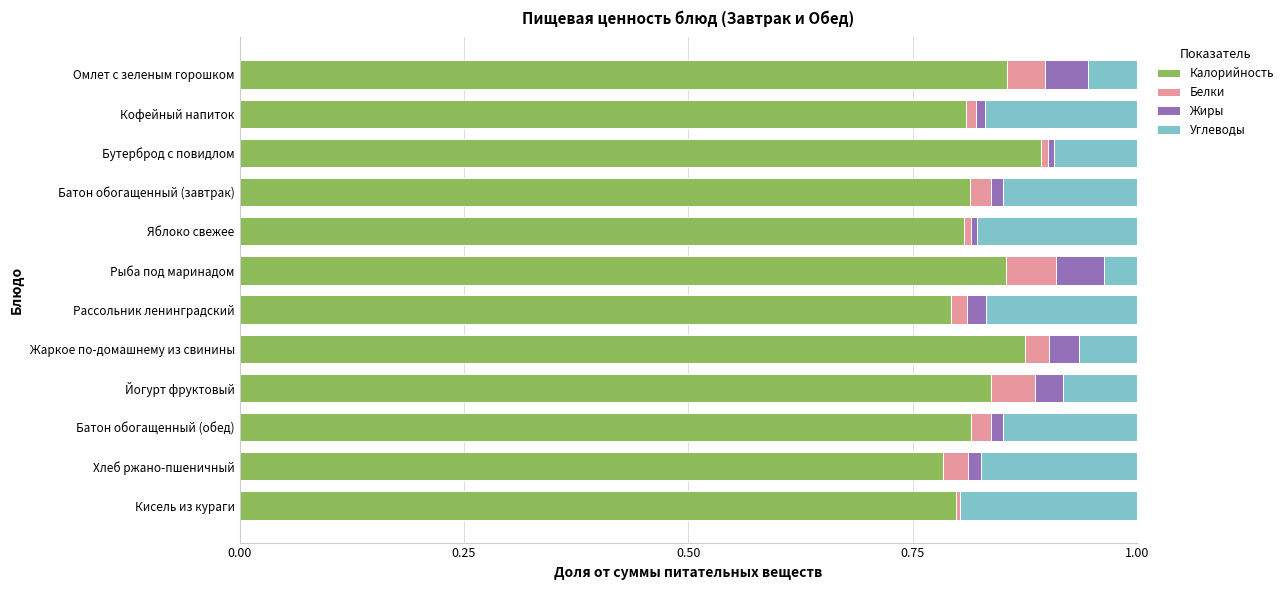

Is it true that Калорийность equals 1.1 at Кофейный напиток?

False